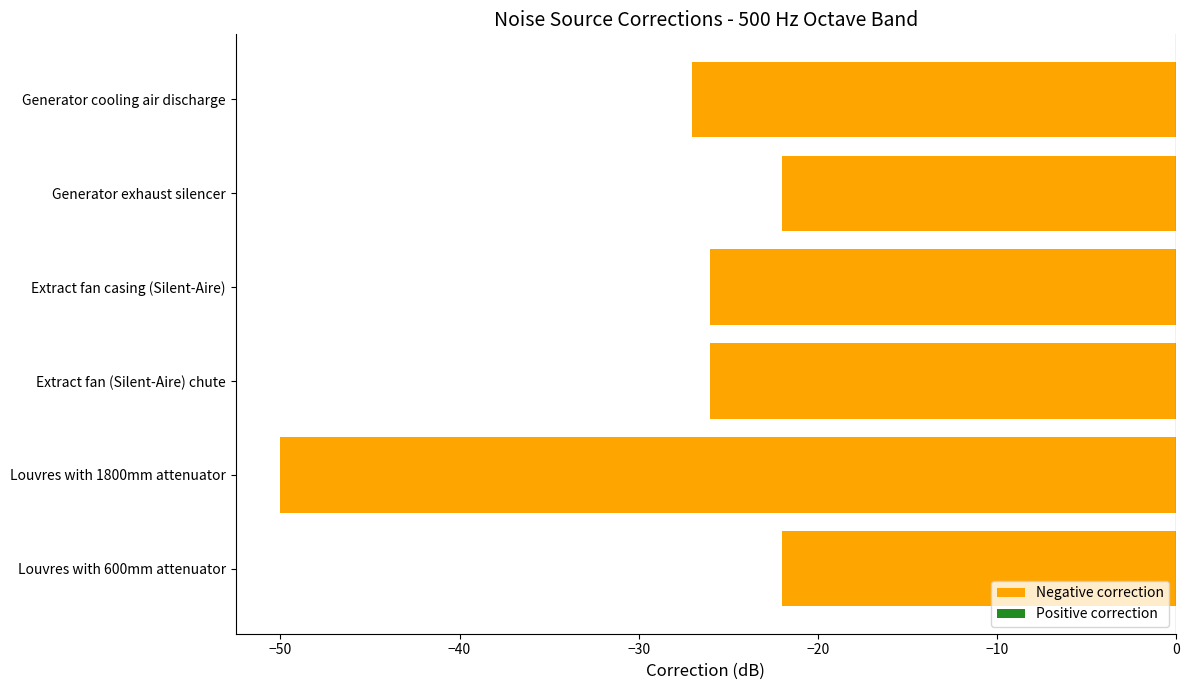

At which category does the chart reach its minimum across all series?

Louvres with 1800mm attenuator